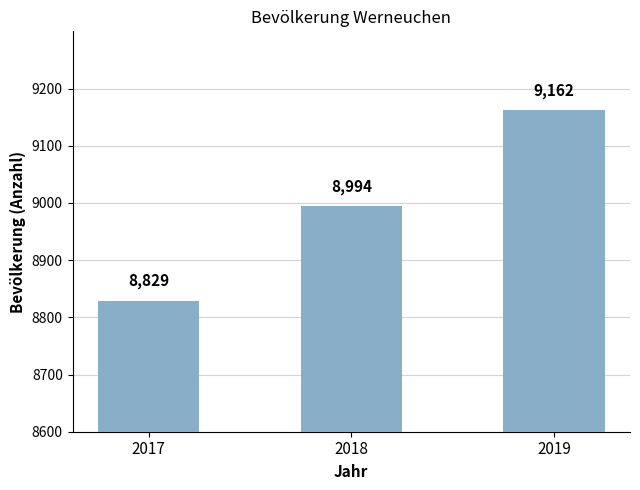

What is the smallest value displayed?

8829